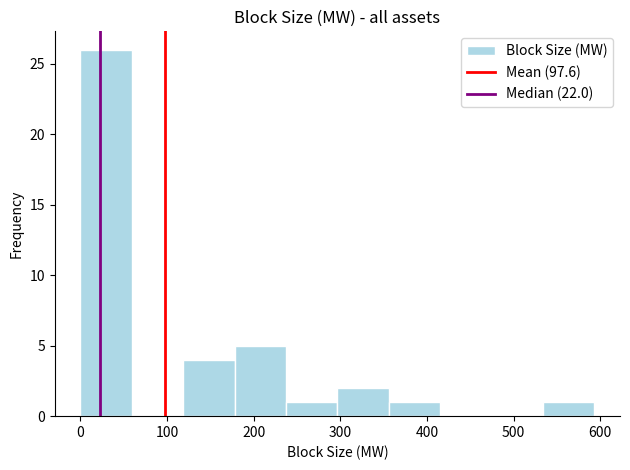

Reading left to right, transcribe this chart: for each bar, give the range it covers on the x-axis and its height. Neither the bar edges nor the heights are printed on the chart, so give them approximately, as read against the axes.

0 to 60: 26
60 to 120: 0
120 to 180: 4
180 to 240: 5
240 to 300: 1
300 to 360: 2
360 to 420: 1
420 to 470: 0
470 to 530: 0
530 to 590: 1